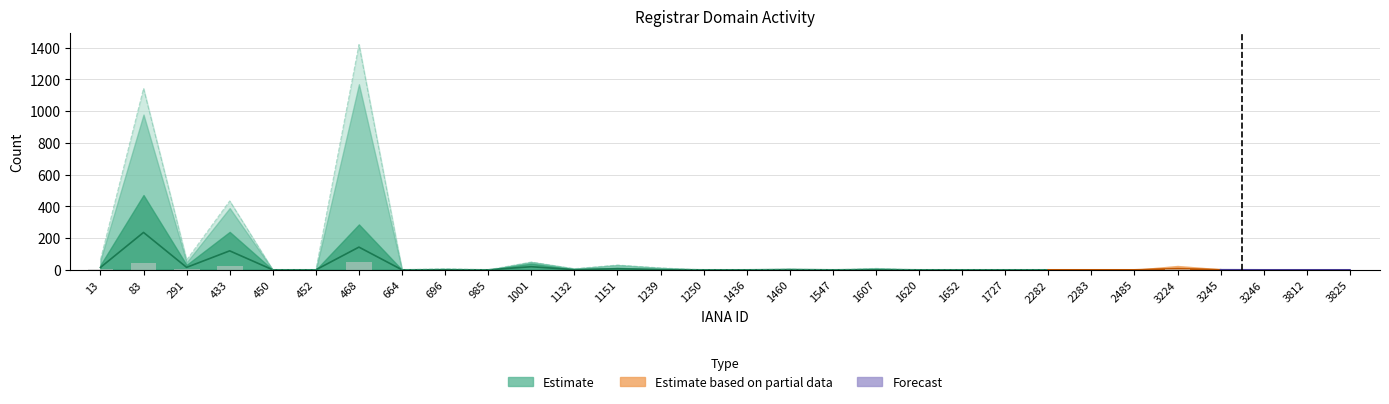

Which label corresponds to the smallest value in the chart?

450